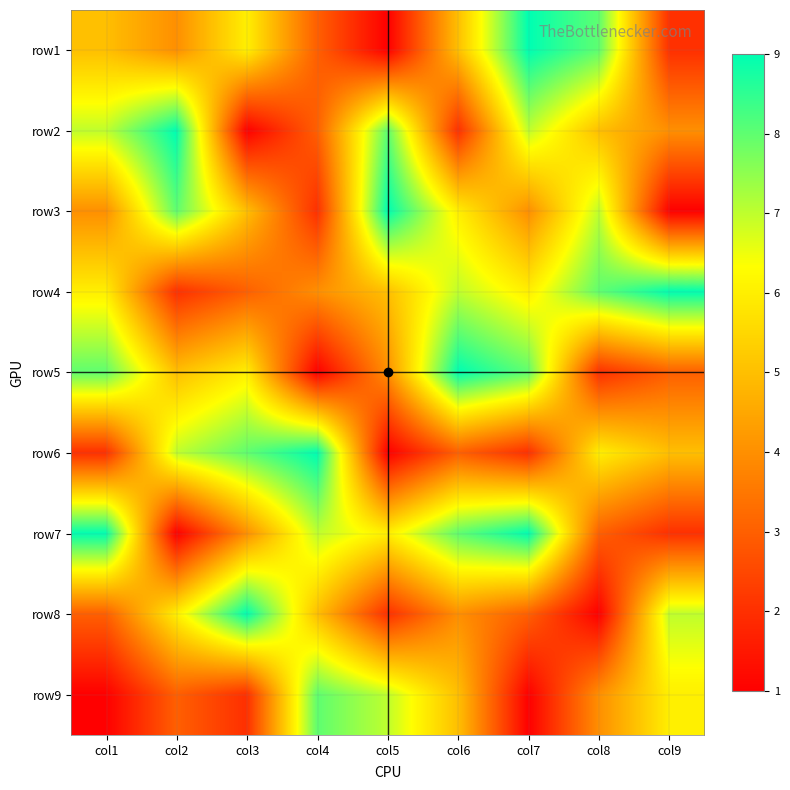

Reading left to right, what are all the values shown in this chart?

row1: col1=5	col2=4	col3=6	col4=3	col5=1	col6=5	col7=9	col8=8	col9=2
row2: col1=7	col2=9	col3=1	col4=3	col5=8	col6=2	col7=7	col8=5	col9=4
row3: col1=4	col2=8	col3=5	col4=2	col5=9	col6=6	col7=4	col8=7	col9=1
row4: col1=6	col2=2	col3=3	col4=4	col5=5	col6=7	col7=6	col8=8	col9=9
row5: col1=8	col2=5	col3=6	col4=1	col5=4	col6=9	col7=8	col8=2	col9=3
row6: col1=2	col2=7	col3=8	col4=9	col5=1	col6=3	col7=2	col8=6	col9=5
row7: col1=9	col2=1	col3=4	col4=7	col5=6	col6=8	col7=9	col8=3	col9=2
row8: col1=3	col2=6	col3=9	col4=5	col5=2	col6=4	col7=3	col8=1	col9=7
row9: col1=1	col2=3	col3=2	col4=8	col5=7	col6=5	col7=1	col8=4	col9=6